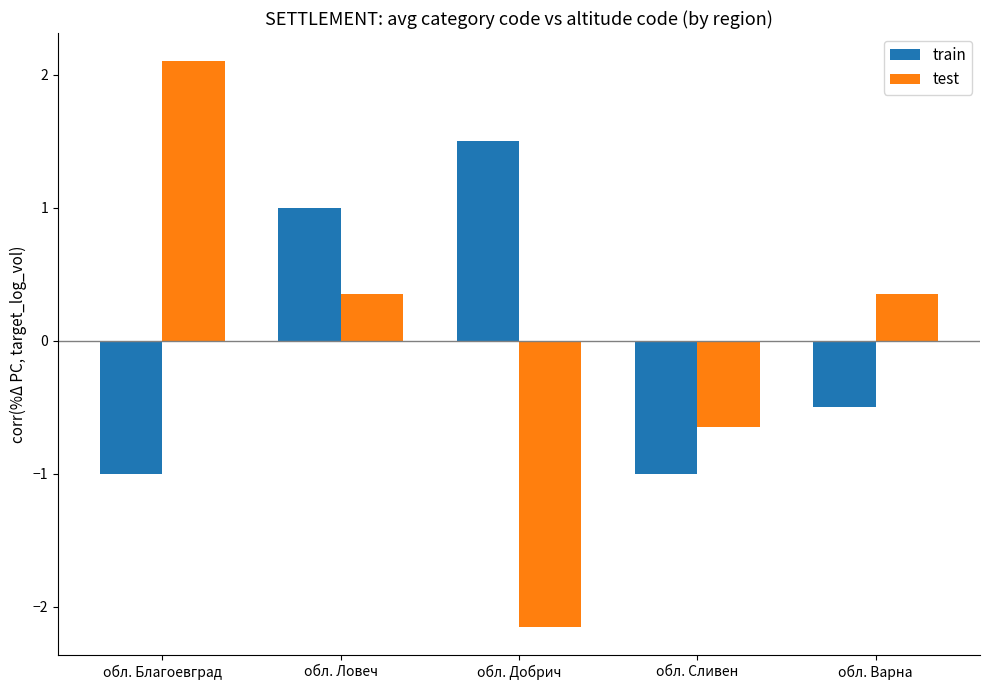

What position from the left is обл. Сливен?

4